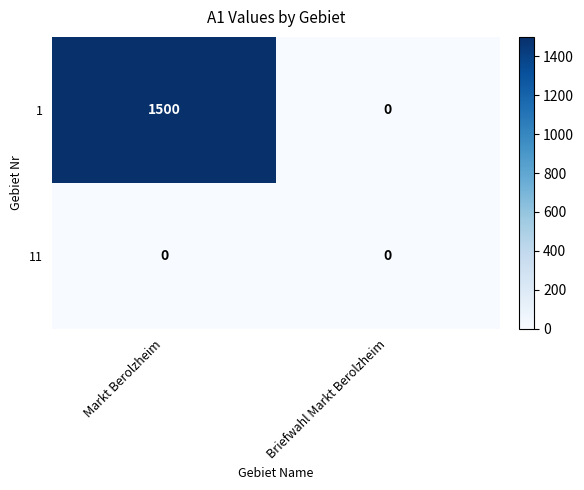

At which category is the sum across all series the highest?

Markt Berolzheim